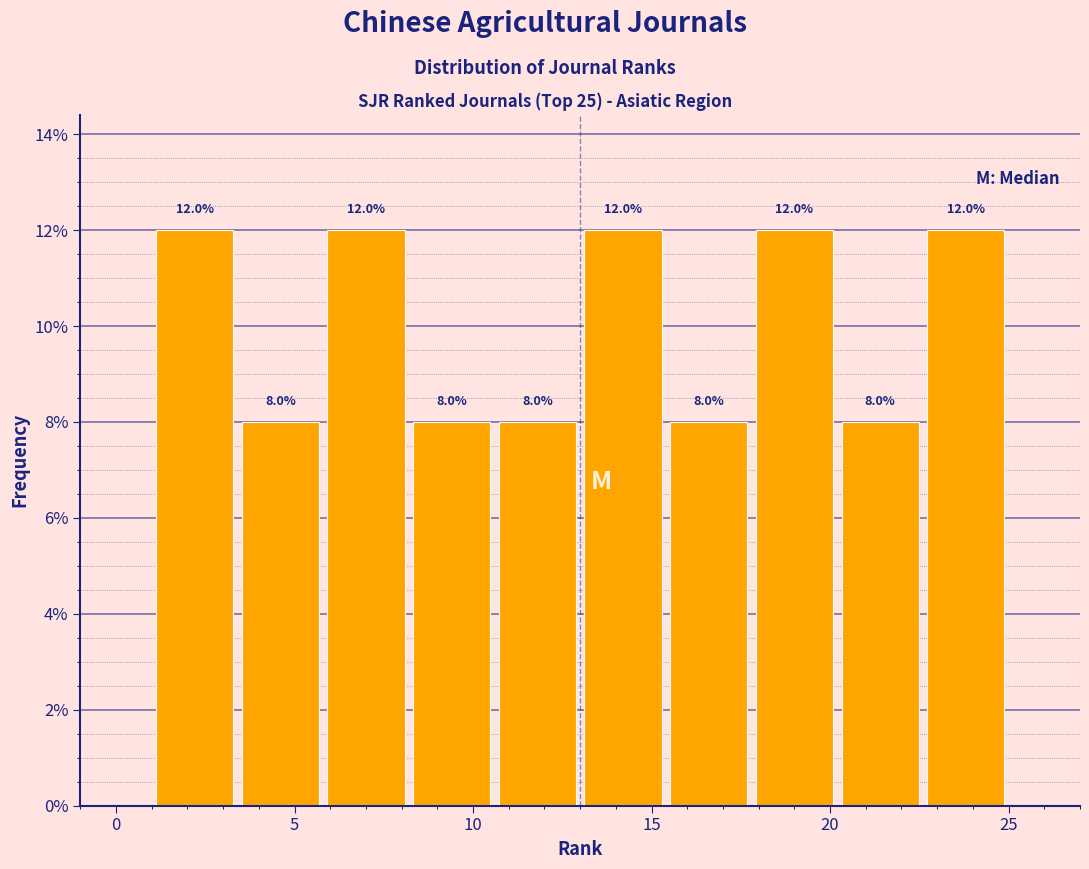

Reading left to right, list every bar in this chart as the range it spans on the x-axis followed by its height. The bar edges are not printed on the chart, so give them approximately, as read against the axis.

1.0 to 3.4: 12.0
3.4 to 5.8: 8.0
5.8 to 8.2: 12.0
8.2 to 10.6: 8.0
10.6 to 13.0: 8.0
13.0 to 15.4: 12.0
15.4 to 17.8: 8.0
17.8 to 20.2: 12.0
20.2 to 22.6: 8.0
22.6 to 25.0: 12.0